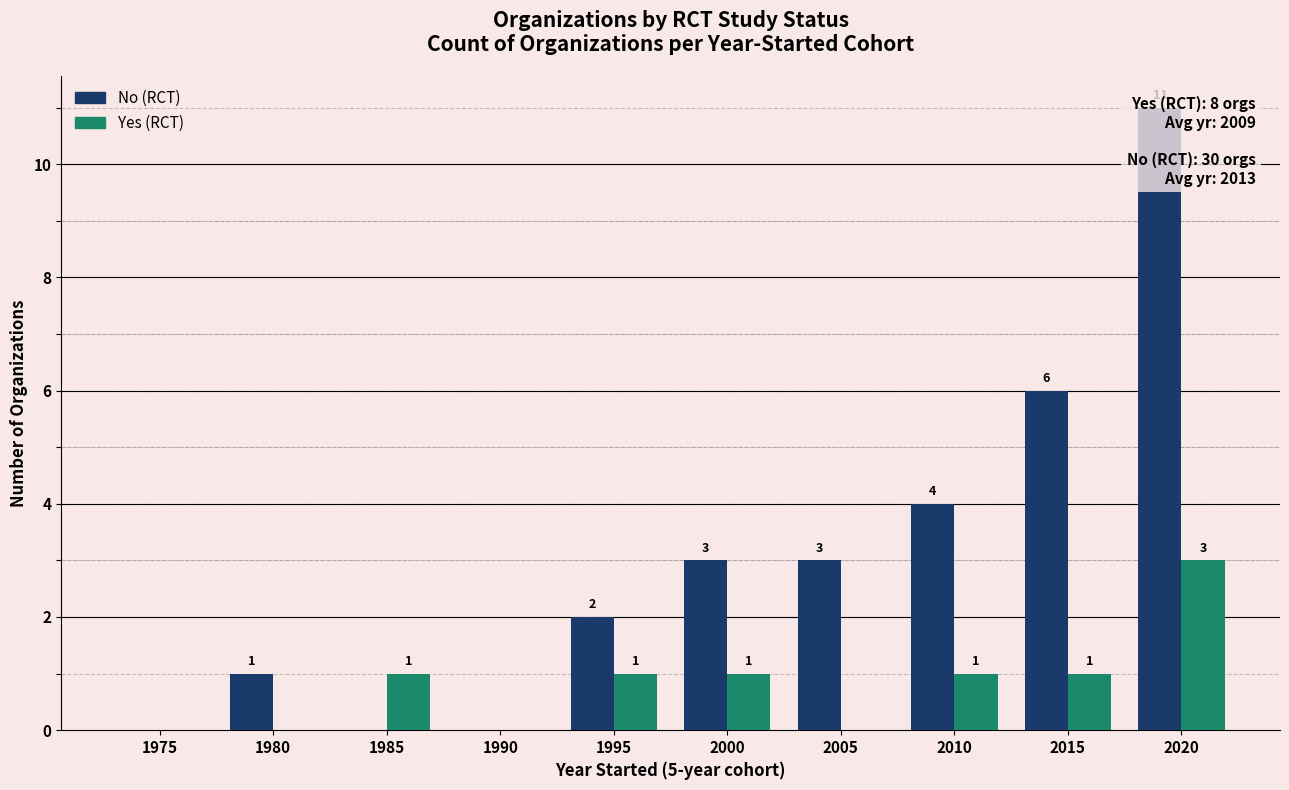

Is the value of Yes (RCT) at 1995 greater than the value of No (RCT) at 2010?

No